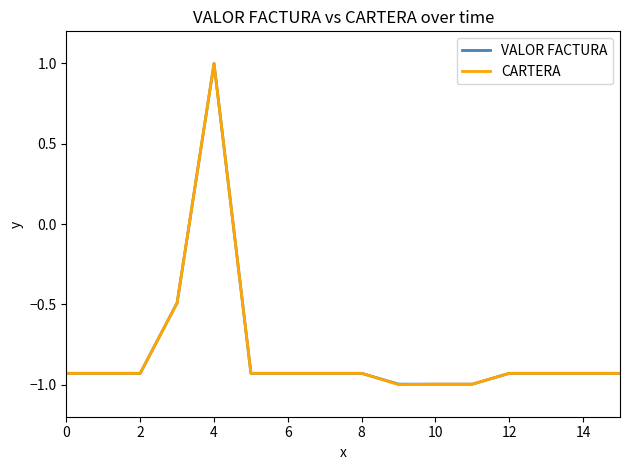

What is the minimum value for CARTERA?

-1.0